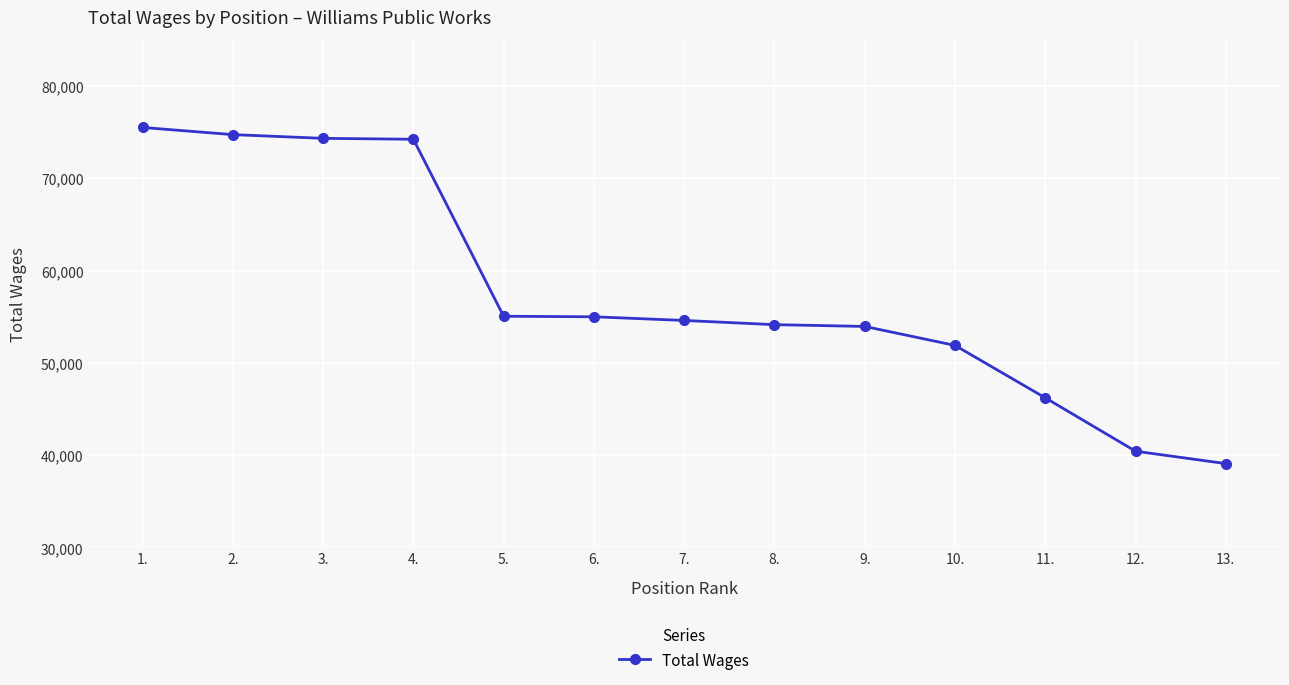

What is the sum of all values?

749080